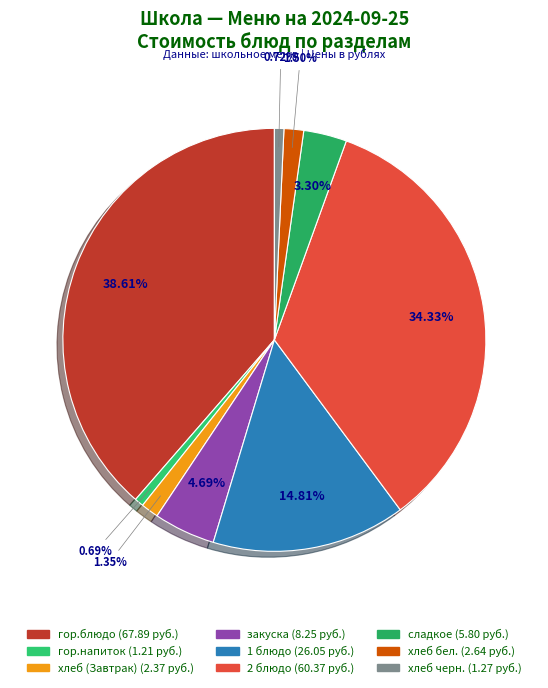

Does 2 блюдо represent more than half of the total?

No